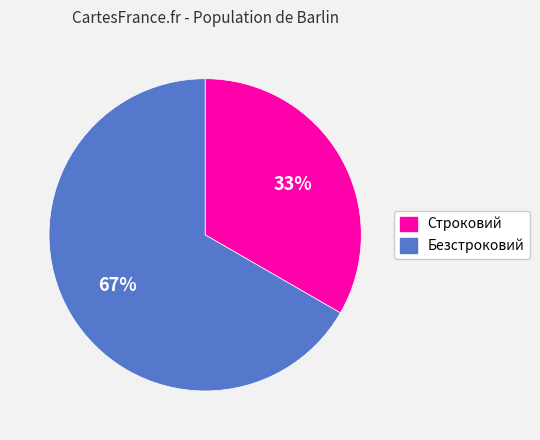

Do Безстроковий and Строковий together represent more than half of the pie?

Yes